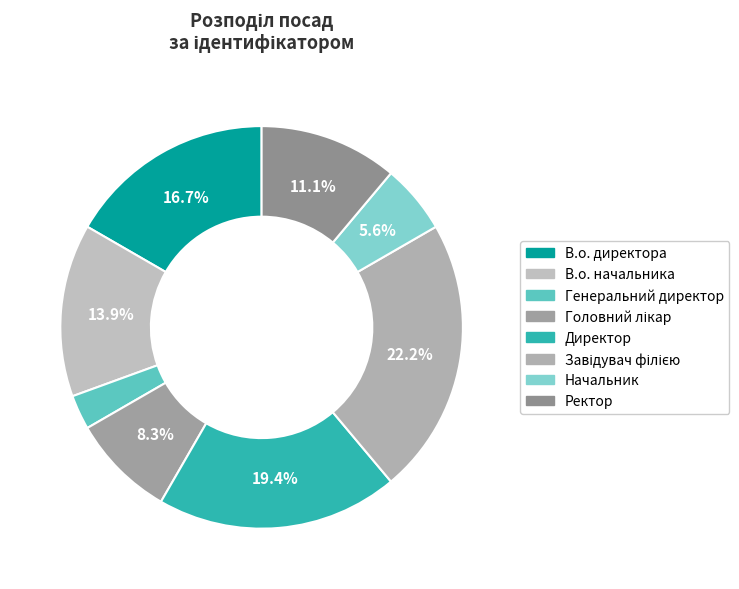

To the nearest percent, what percentage of the pie is Директор?

19%